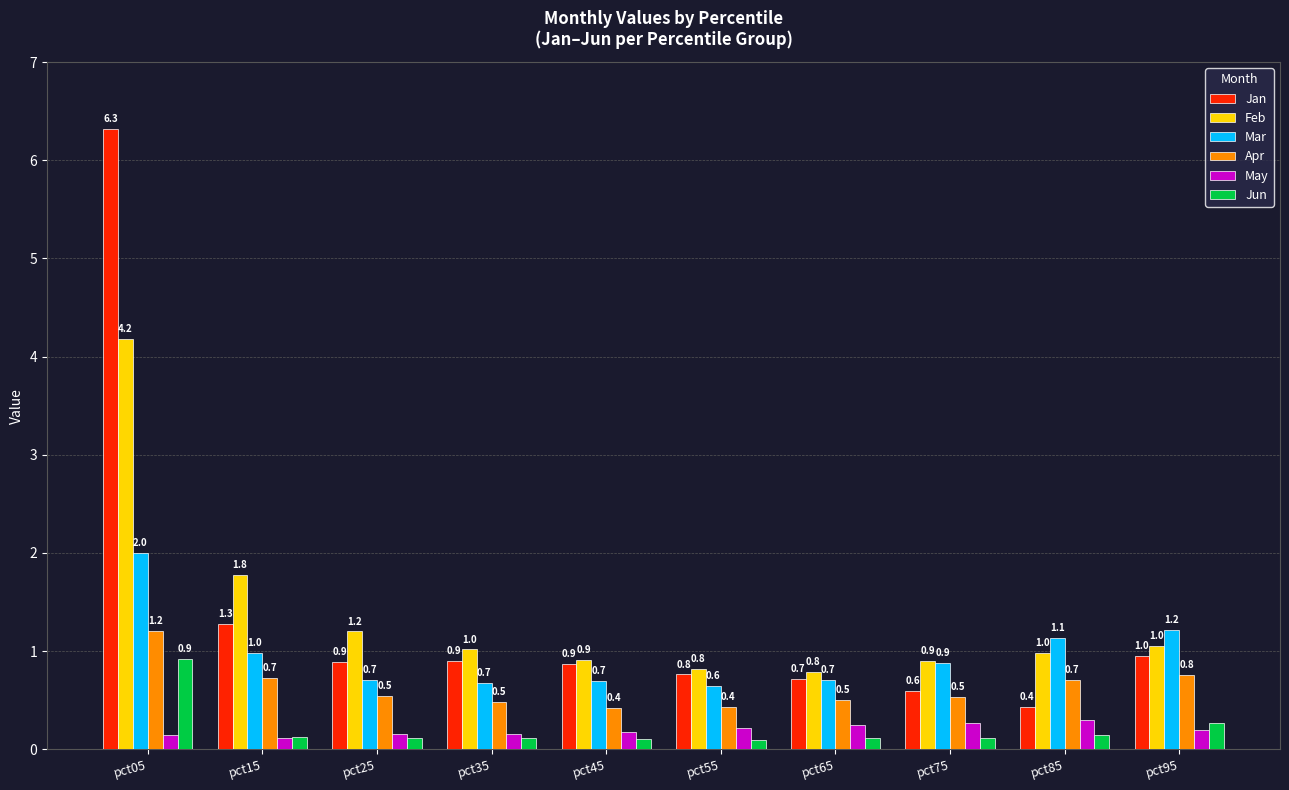

Rank the series by their maximum value, from lowest to highest.

May, Jun, Apr, Mar, Feb, Jan